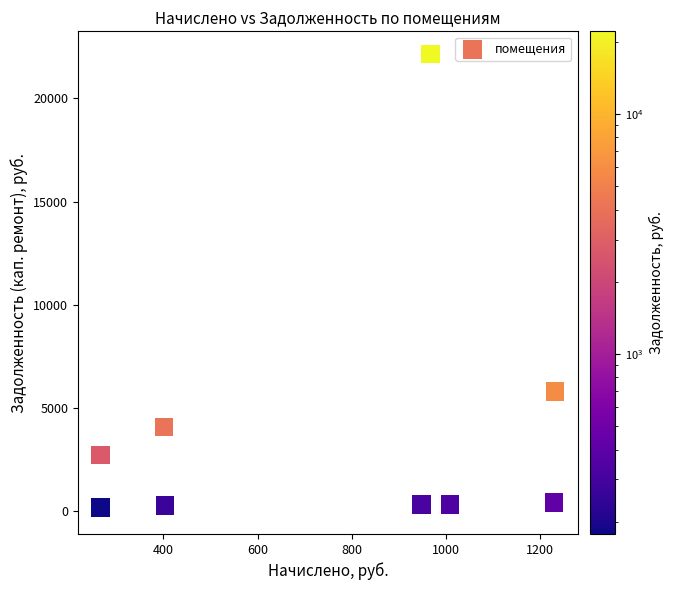

What is the average Y value?

3626.6